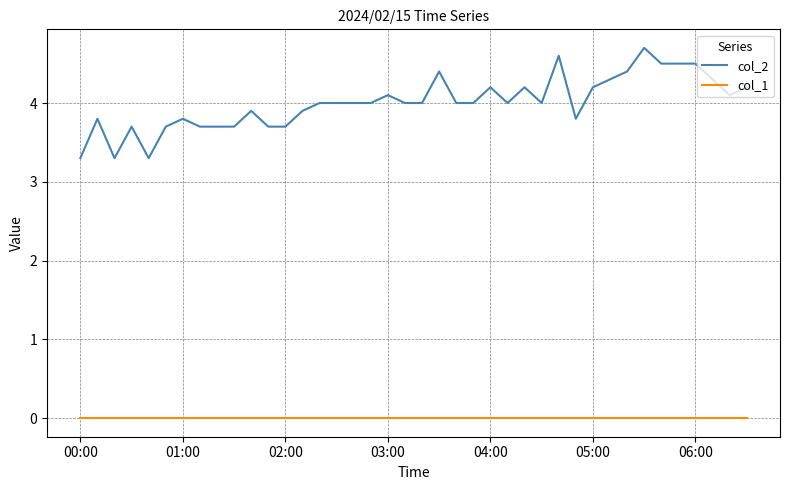

Reading left to right, list all the values displayed in this chart.

col_2: 3.3	3.8	3.3	3.7	3.3	3.7	3.8	3.7	3.7	3.7	3.9	3.7	3.7	3.9	4.0	4.0	4.0	4.0	4.1	4.0	4.0	4.4	4.0	4.0	4.2	4.0	4.2	4.0	4.6	3.8	4.2	4.3	4.4	4.7	4.5	4.5	4.5	4.3	4.1	4.2
col_1: 0.0	0.0	0.0	0.0	0.0	0.0	0.0	0.0	0.0	0.0	0.0	0.0	0.0	0.0	0.0	0.0	0.0	0.0	0.0	0.0	0.0	0.0	0.0	0.0	0.0	0.0	0.0	0.0	0.0	0.0	0.0	0.0	0.0	0.0	0.0	0.0	0.0	0.0	0.0	0.0